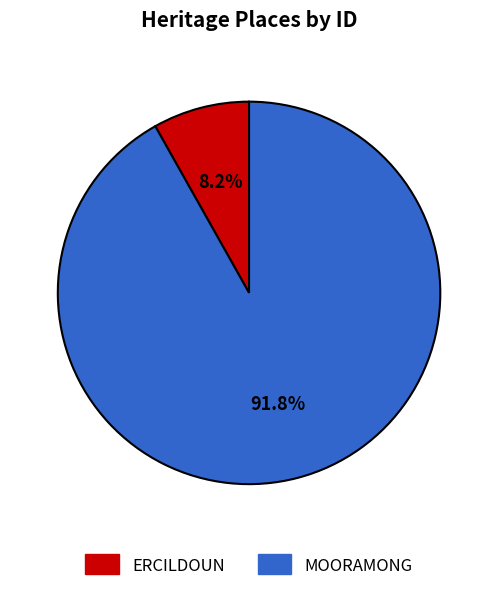

Which category accounts for the majority?

MOORAMONG